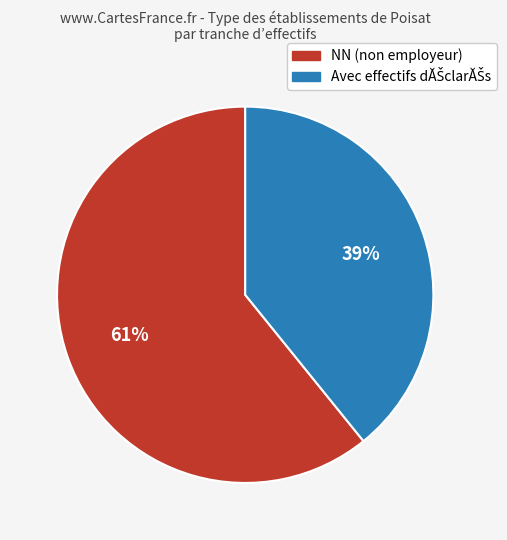

Is there a majority slice in this chart?

Yes